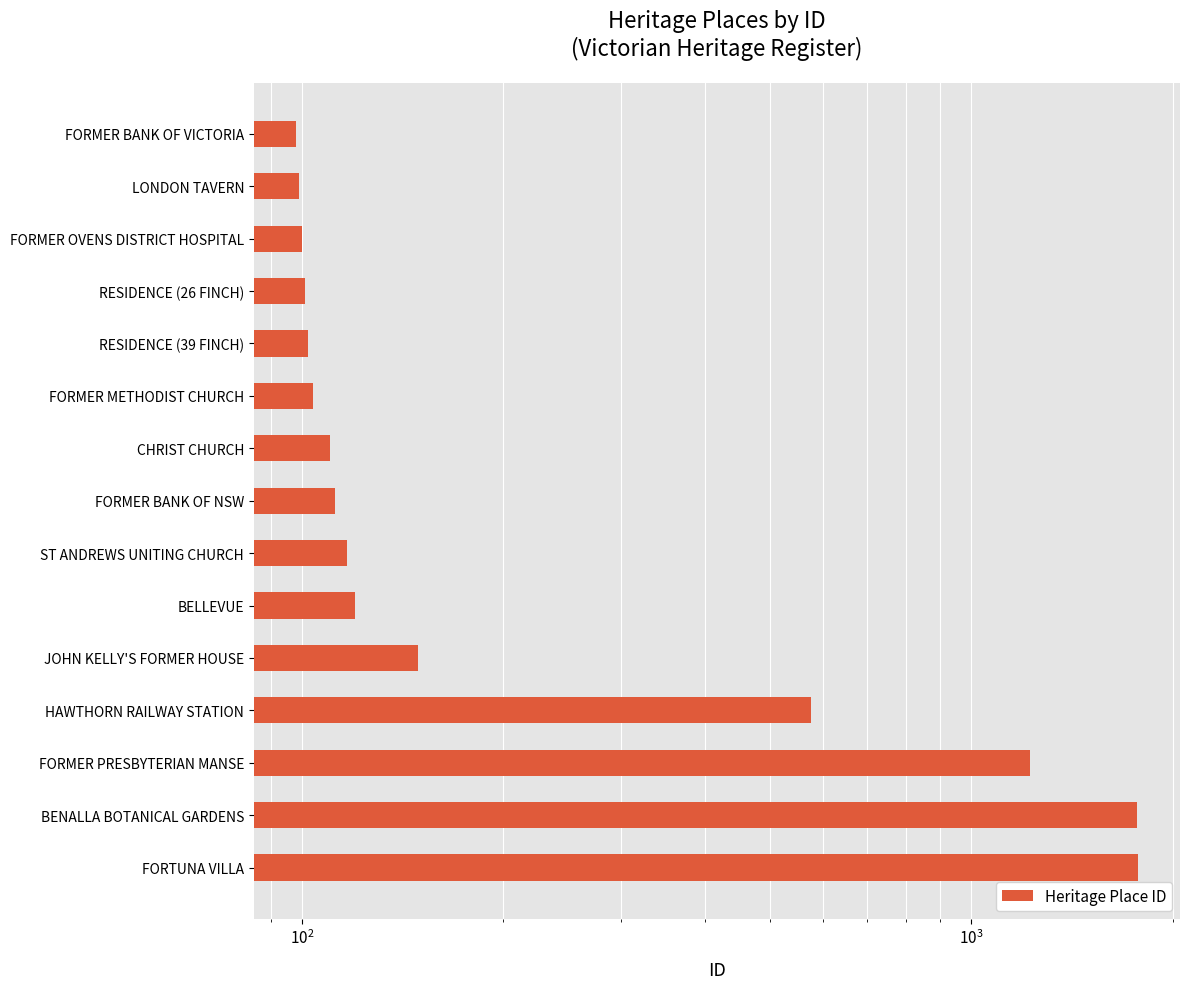

What position from the left is FORTUNA VILLA?

15